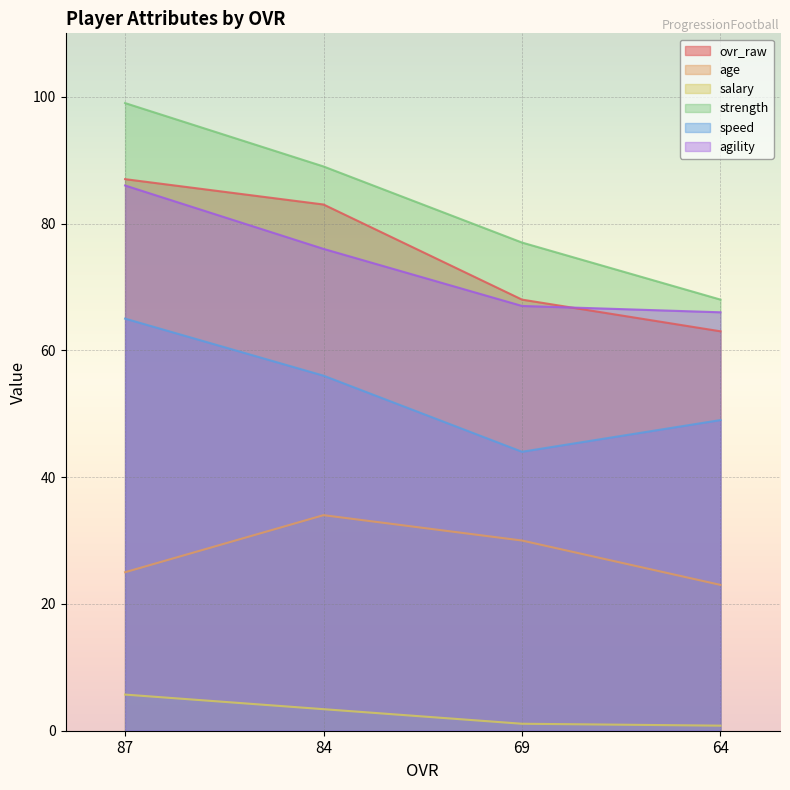

What is the difference between the maximum and minimum values in the strength series?

31.0